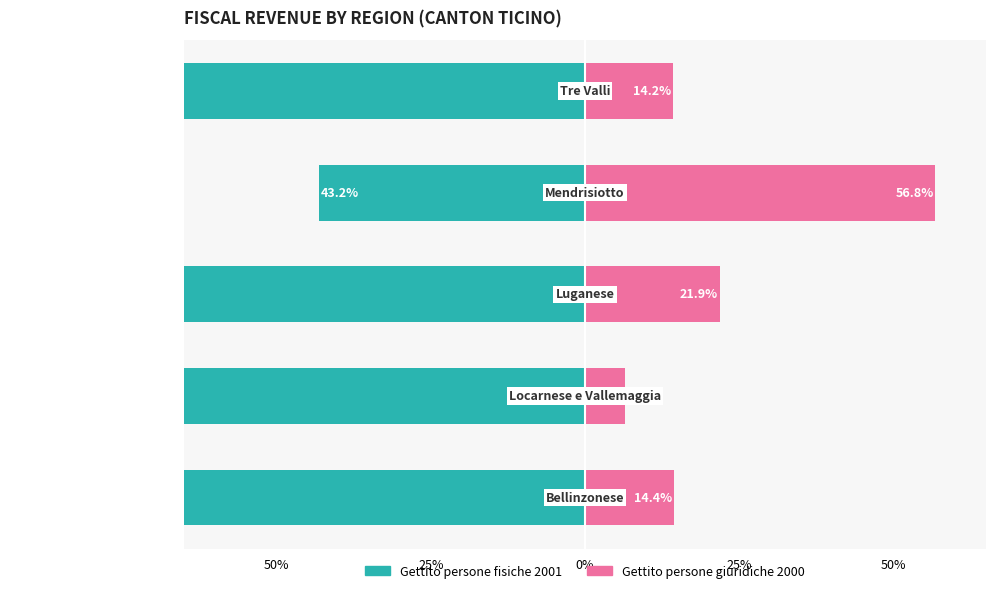

What are all the series names shown in the legend?

Gettito persone fisiche 2001, Gettito persone giuridiche 2000